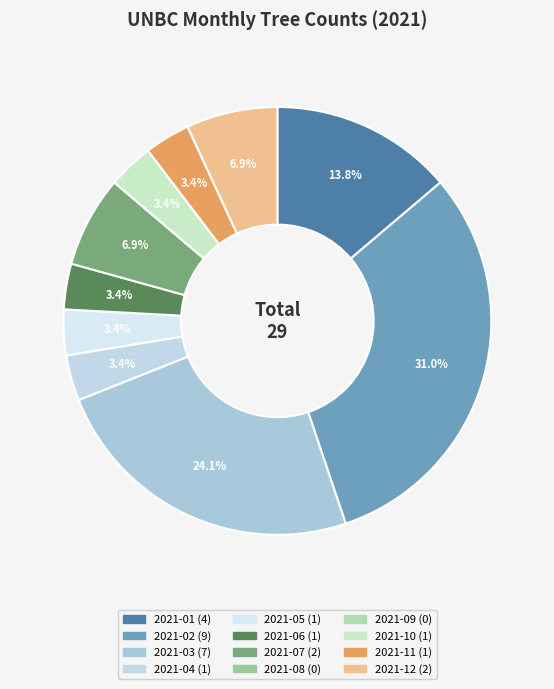

To the nearest percent, what is the difference between the largest and smallest slice percentages?

31%